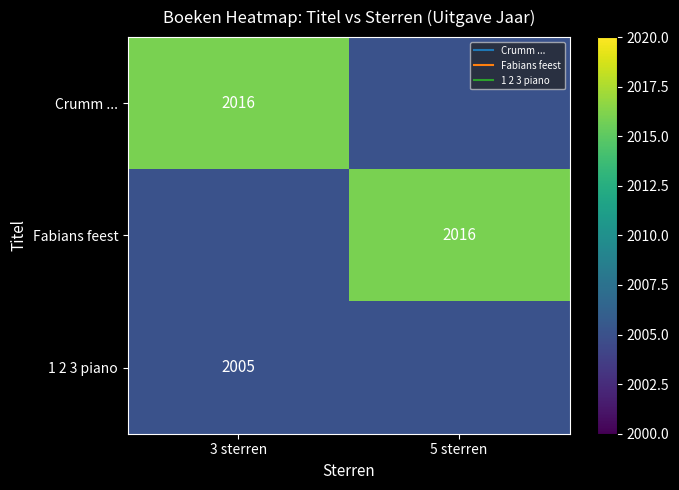

At how many categories does at least one series exceed 2015?

2